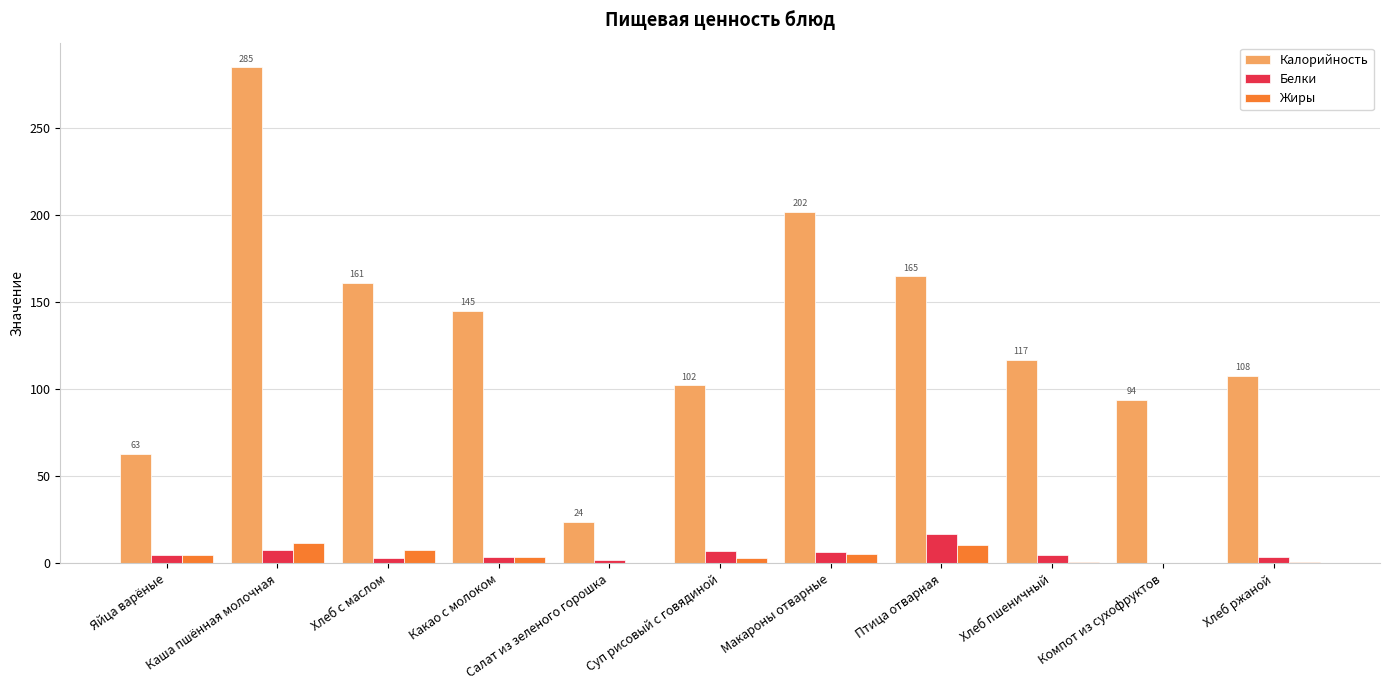

Which category has the highest value in the Белки series?

Птица отварная